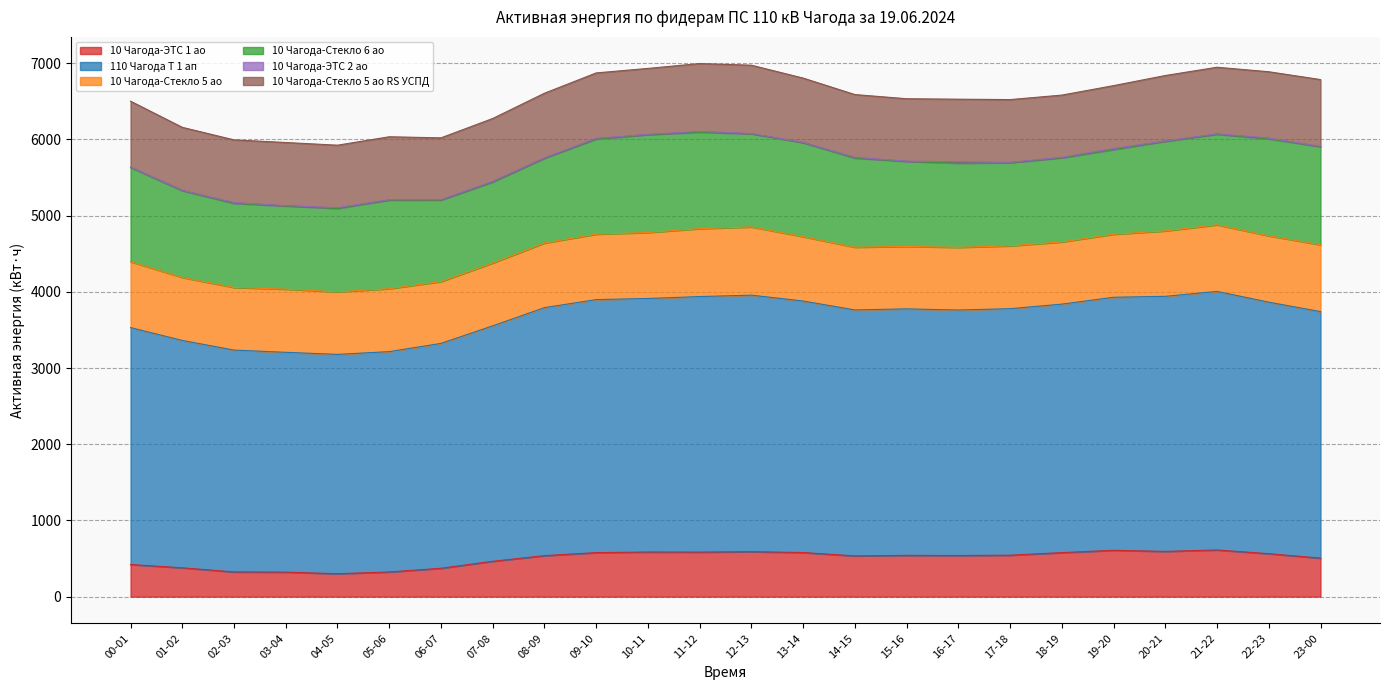

Rank the series at 00-01 from highest to lowest value.

110 Чагода Т 1 ап, 10 Чагода-Стекло 6 ао, 10 Чагода-Стекло 5 ао RS УСПД, 10 Чагода-Стекло 5 ао, 10 Чагода-ЭТС 1 ао, 10 Чагода-ЭТС 2 ао